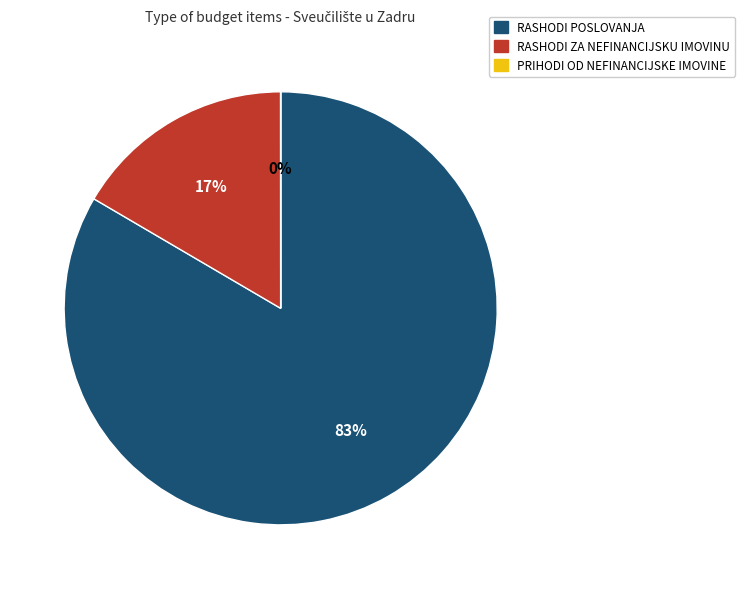

The RASHODI POSLOVANJA slice represents 92% of the pie. True or false?

False